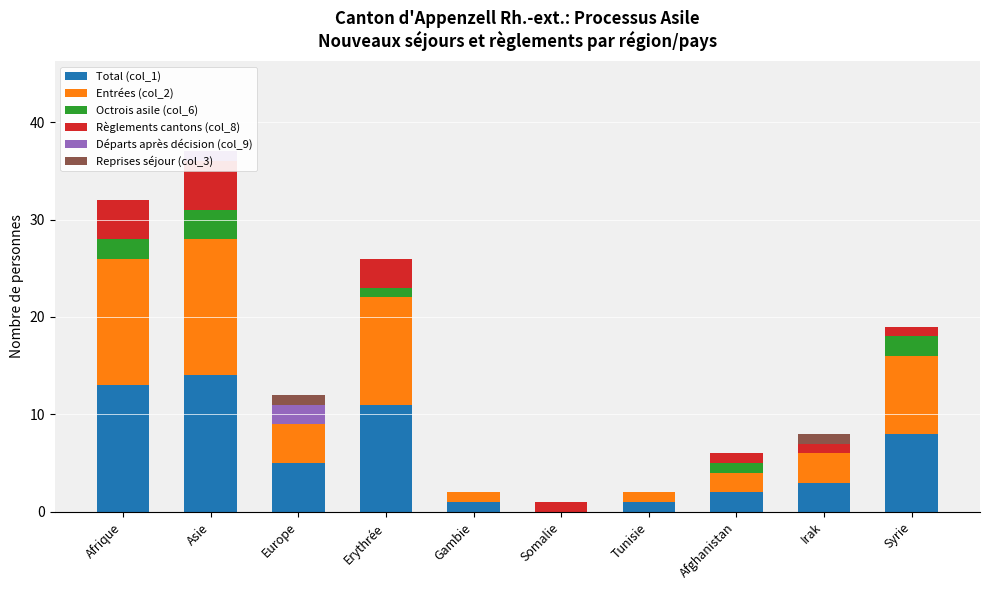

Reading right to left, transcribe all the data shown in this chart.

Total (col_1): 8	3	2	1	0	1	11	5	14	13
Entrées (col_2): 8	3	2	1	0	1	11	4	14	13
Octrois asile (col_6): 2	0	1	0	0	0	1	0	3	2
Règlements cantons (col_8): 1	1	1	0	1	0	3	0	5	4
Départs après décision (col_9): 0	0	0	0	0	0	0	2	1	0
Reprises séjour (col_3): 0	1	0	0	0	0	0	1	0	0